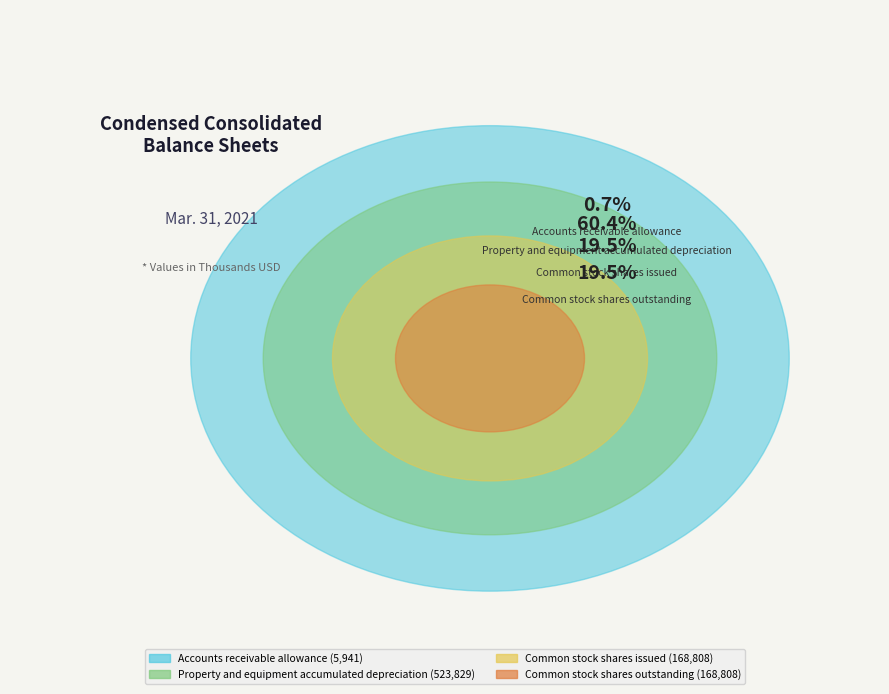

Which category has the smallest portion of the pie?

Accounts receivable allowance